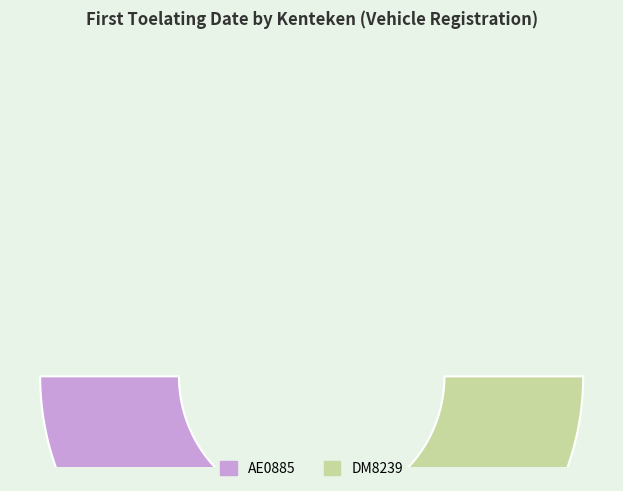

The AE0885 slice represents 50% of the pie. True or false?

True